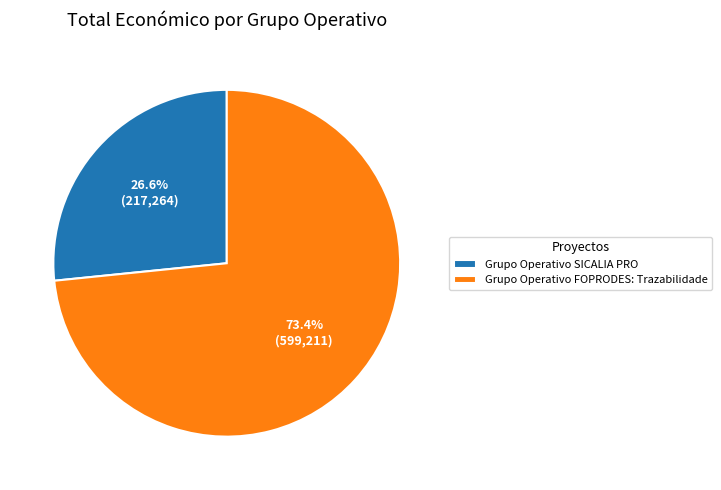

How many segments does this pie chart have?

2